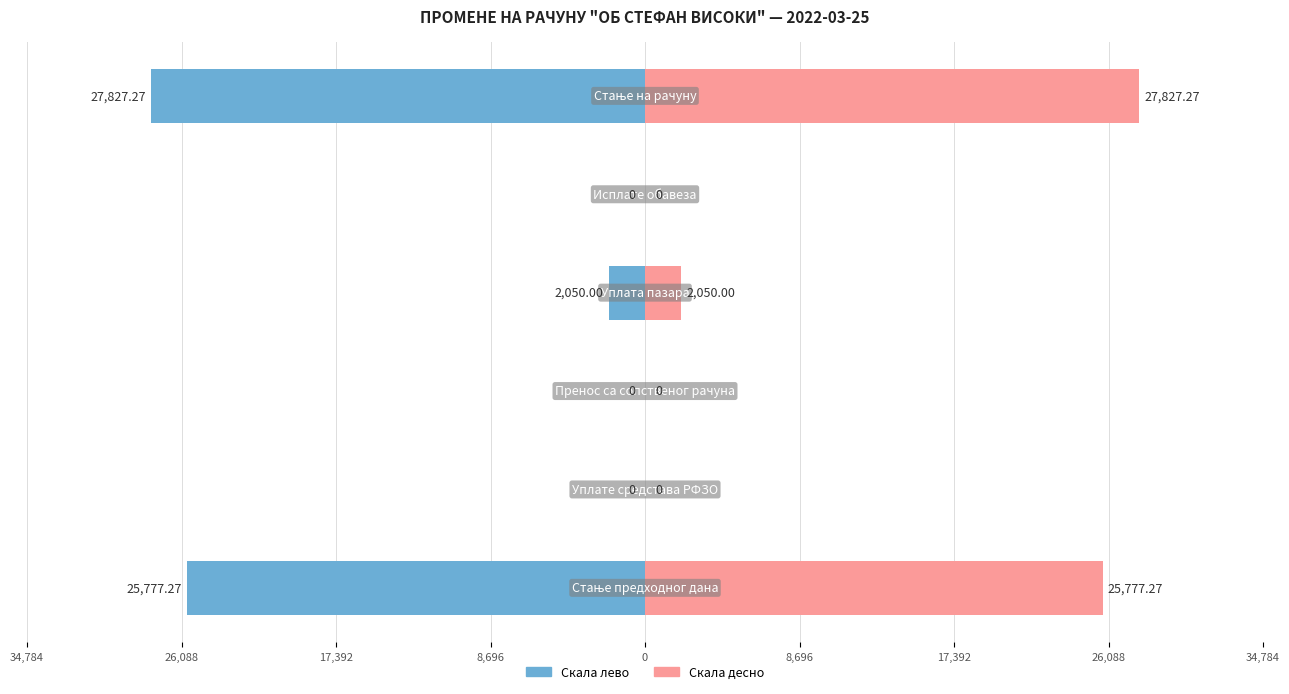

Count the number of categories in the chart.

6